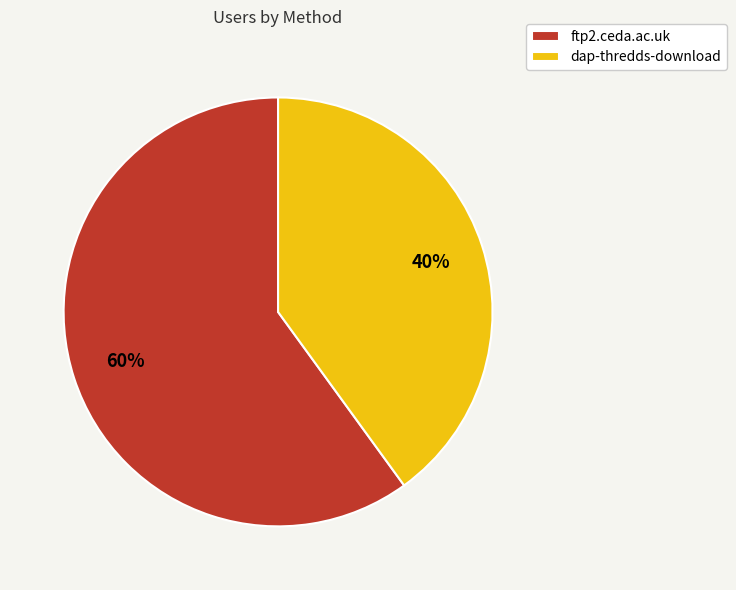

To the nearest percent, what is the combined percentage of dap-thredds-download and ftp2.ceda.ac.uk?

100%